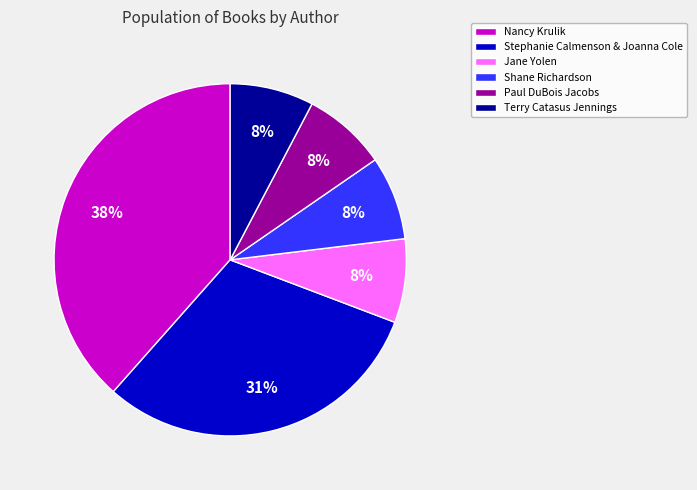

Is there a majority slice in this chart?

No